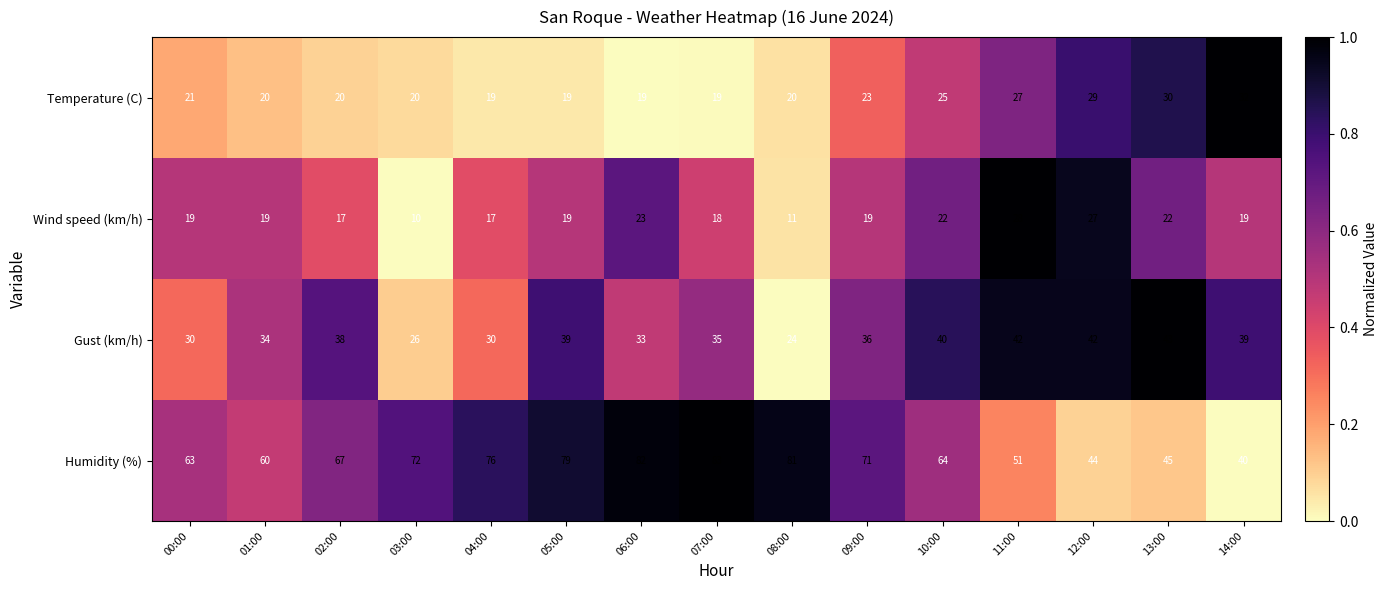

The value of Temperature (C) at 06:00 is 32. True or false?

False